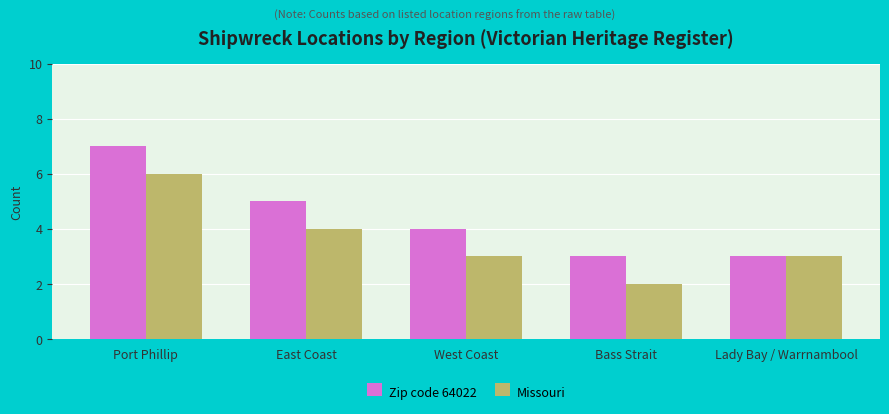

At how many categories does at least one series exceed 6?

1